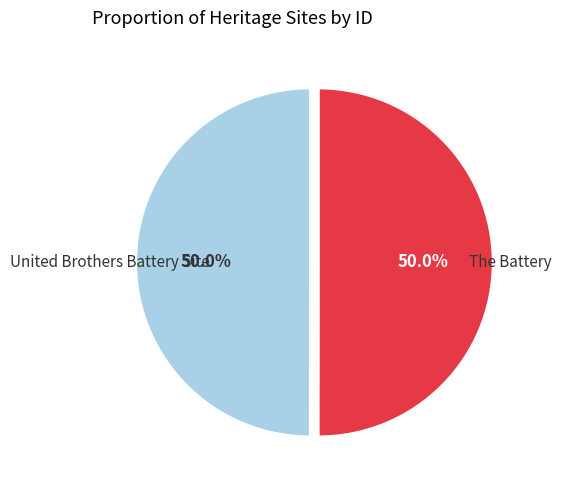

How many slices are in this pie chart?

2